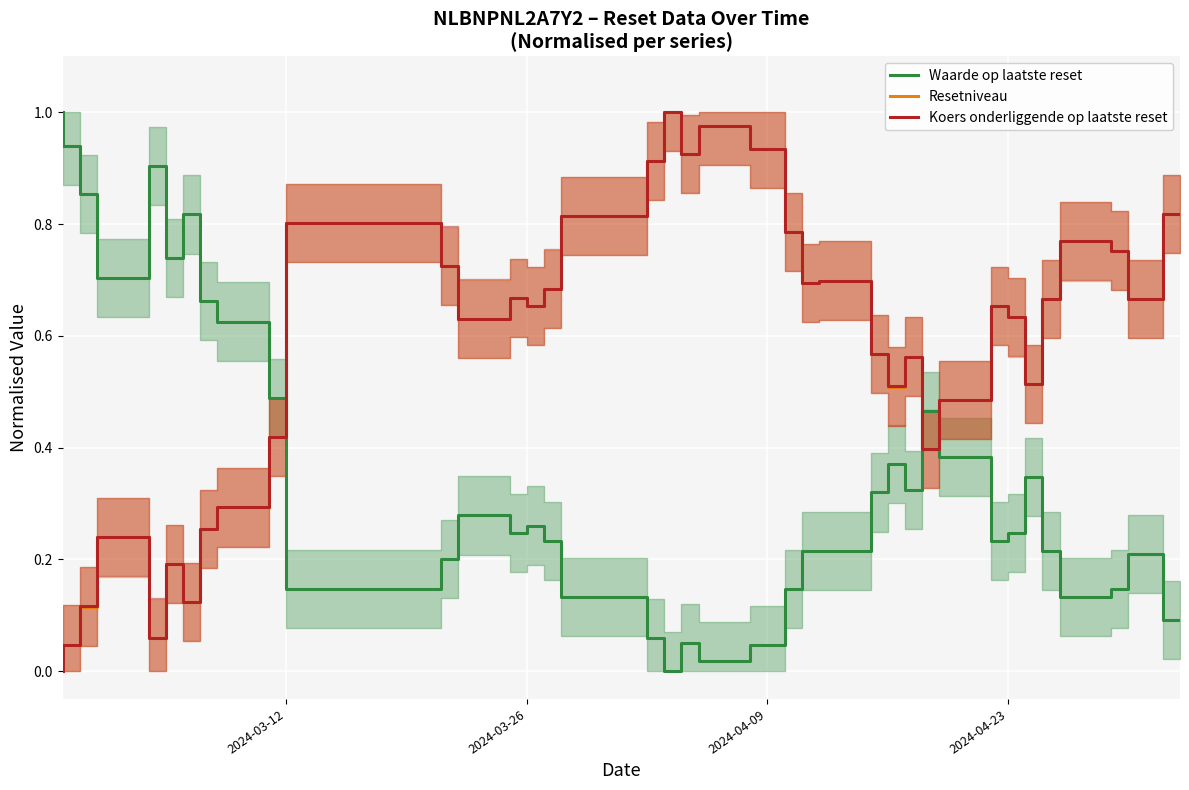

List the series in order of their peak value, lowest first.

Waarde op laatste reset, Resetniveau, Koers onderliggende op laatste reset